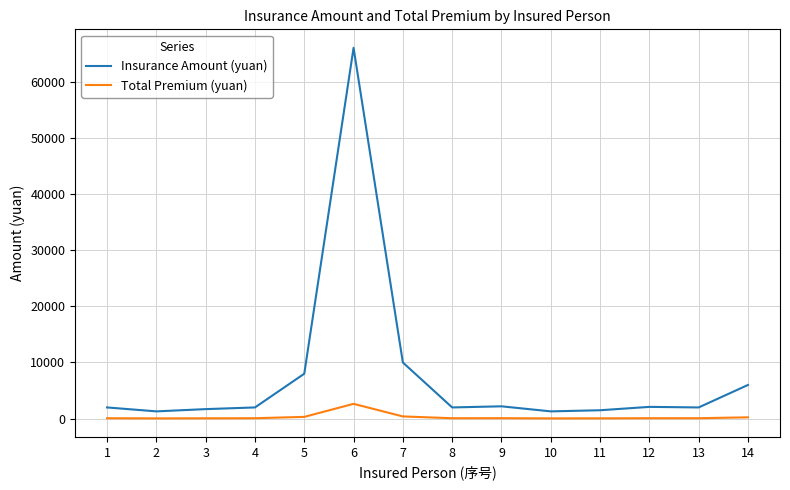

Which series changed the most between 6 and 12?

Insurance Amount (yuan)